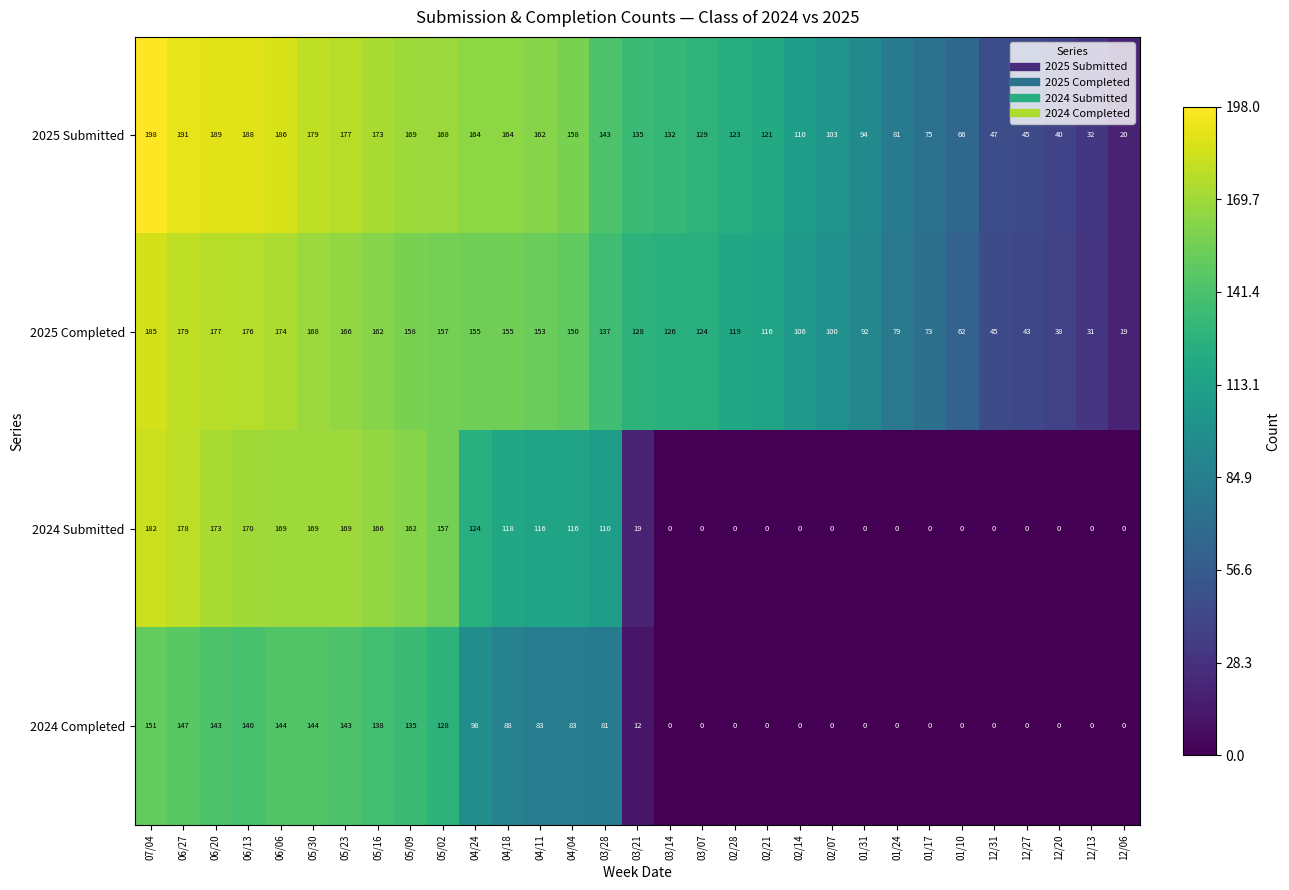

True or false: 2025 Submitted has a value of 191 at 06/27.

True